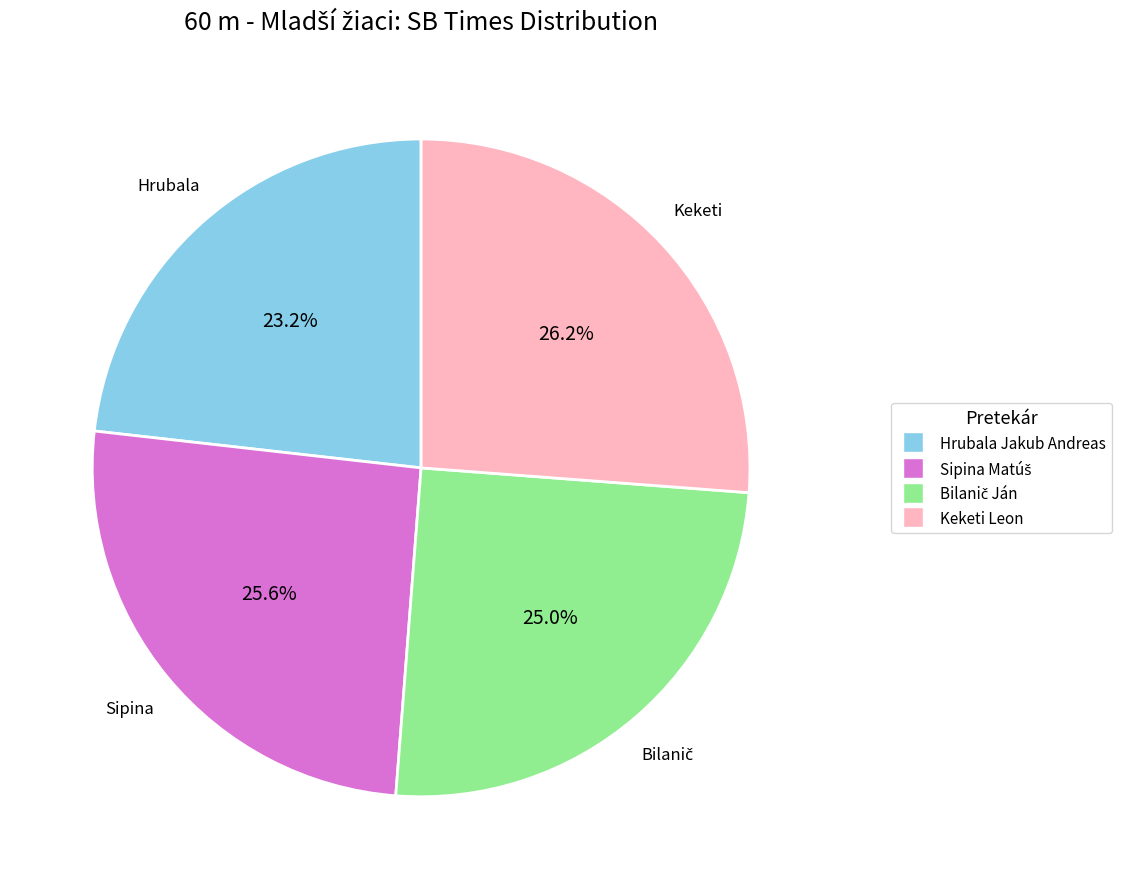

Is there any slice that represents more than half of the pie?

No